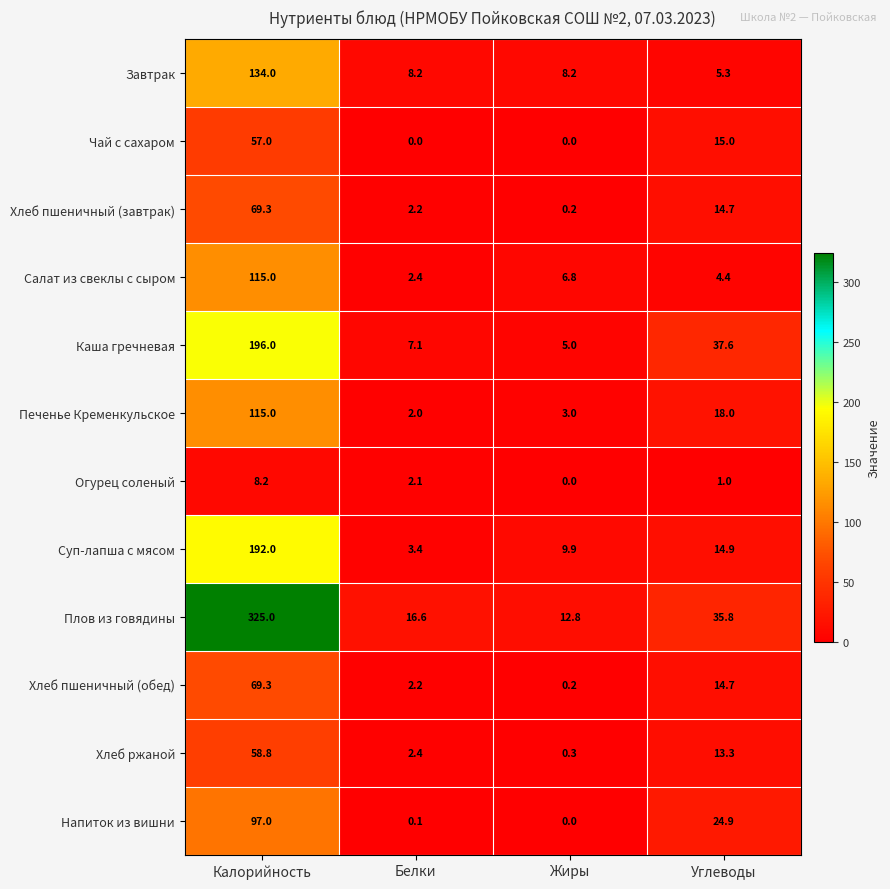

Where is Суп-лапша с мясом nearest to the value 97?

Углеводы